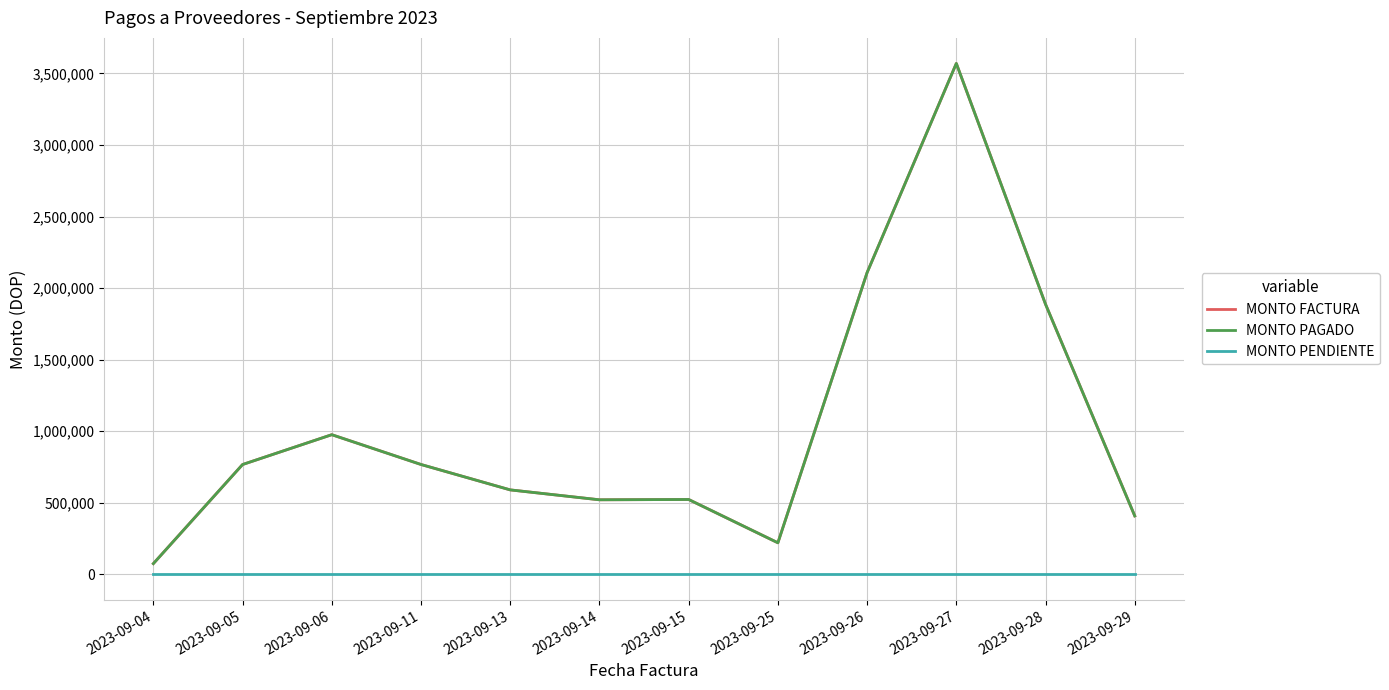

True or false: MONTO PENDIENTE and MONTO PAGADO intersect in this chart.

False